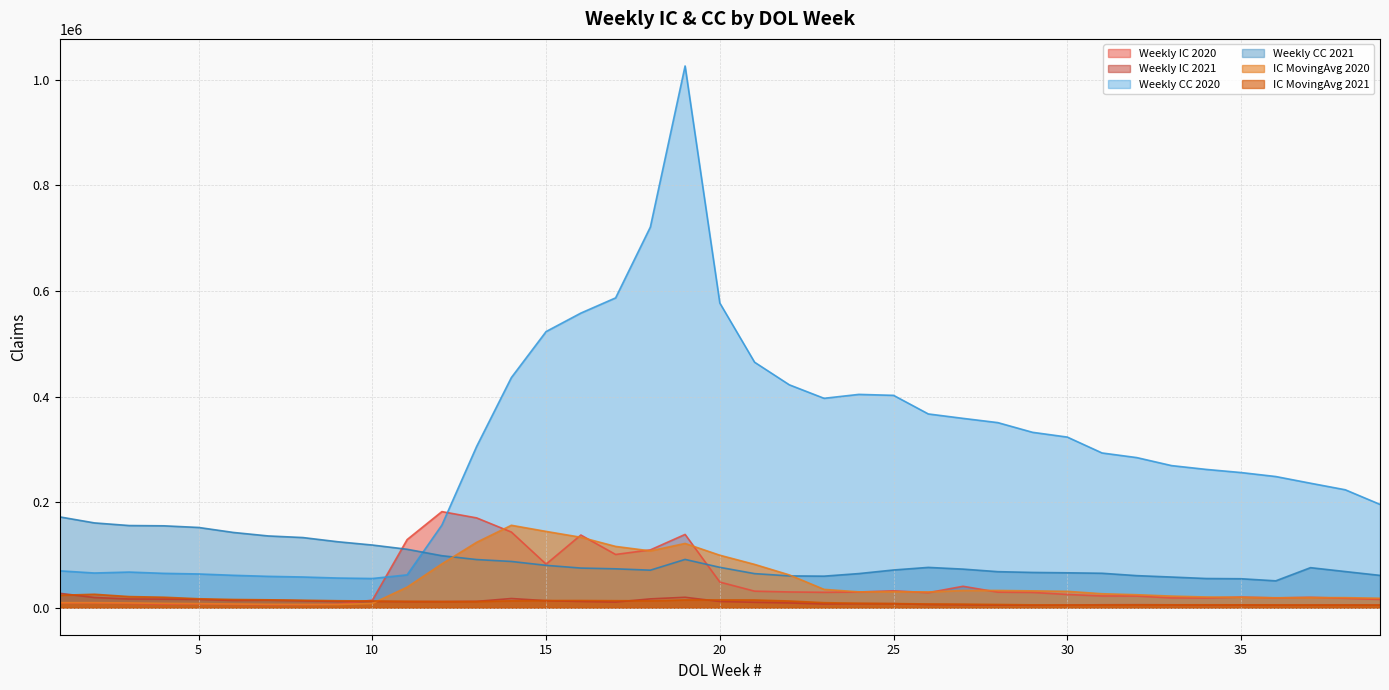

True or false: IC MovingAvg 2021 and Weekly CC 2021 intersect in this chart.

False